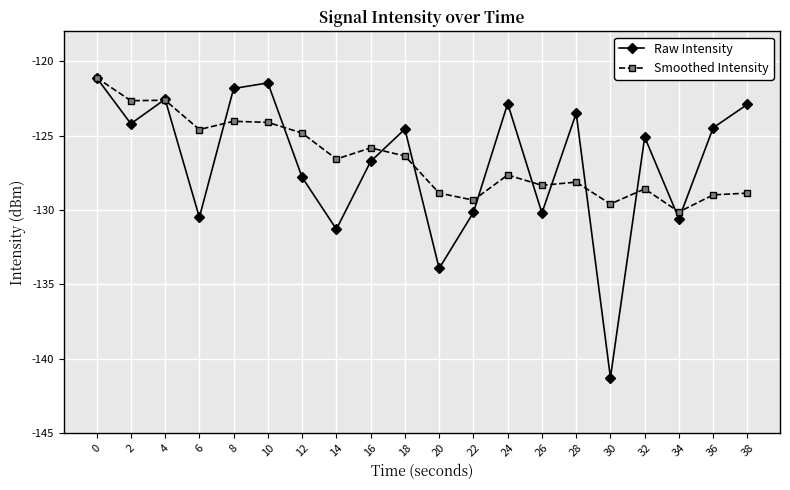

At 24, list the series in order from largest to smallest.

Raw Intensity, Smoothed Intensity